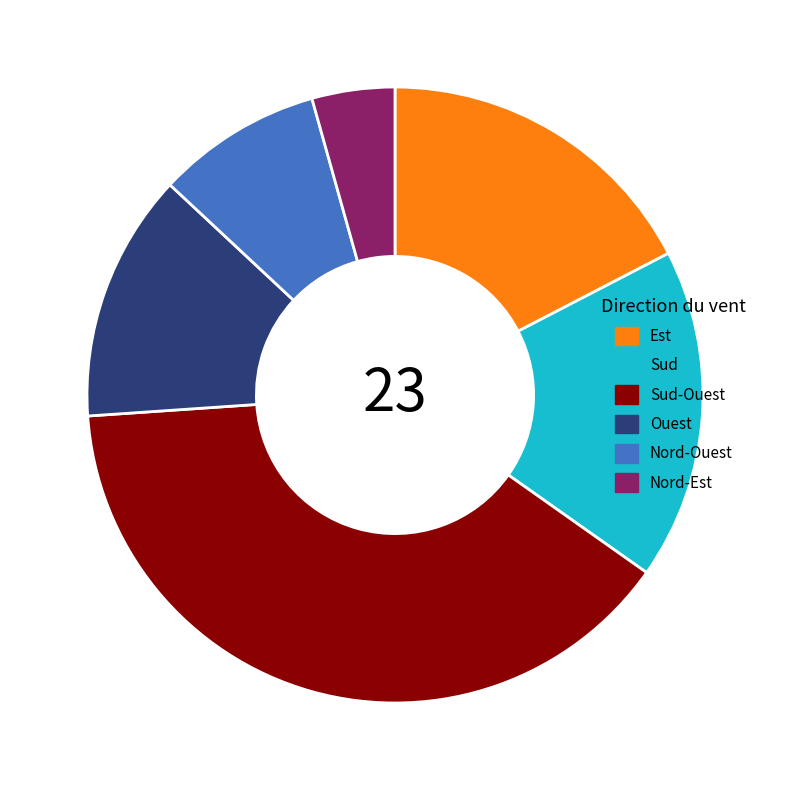

Approximately how many times larger is the value at Sud-Ouest compared to Nord-Est?

9.0